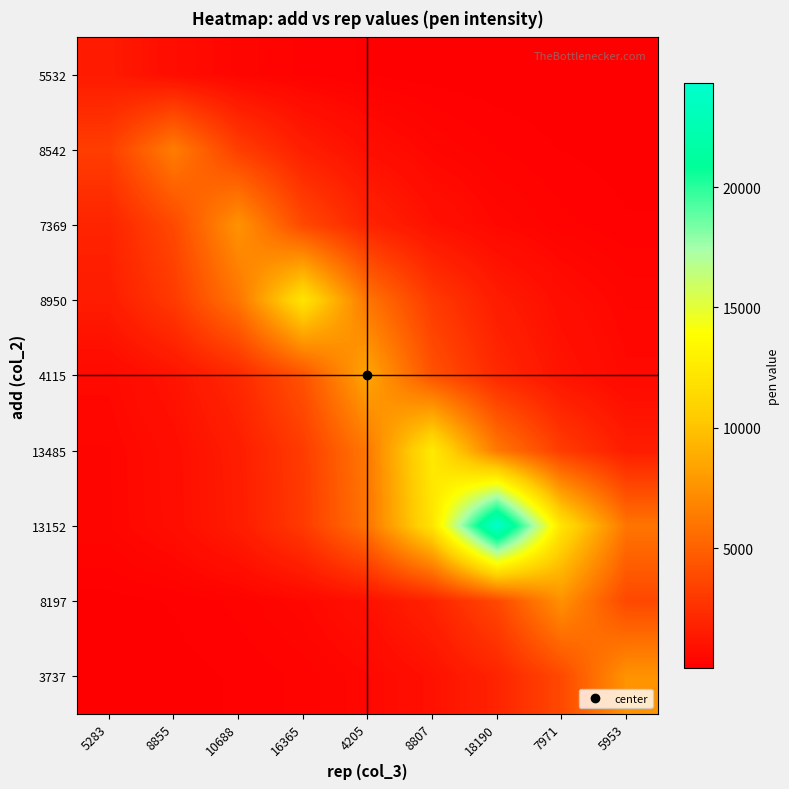

At how many categories does at least one series exceed 21352?

1